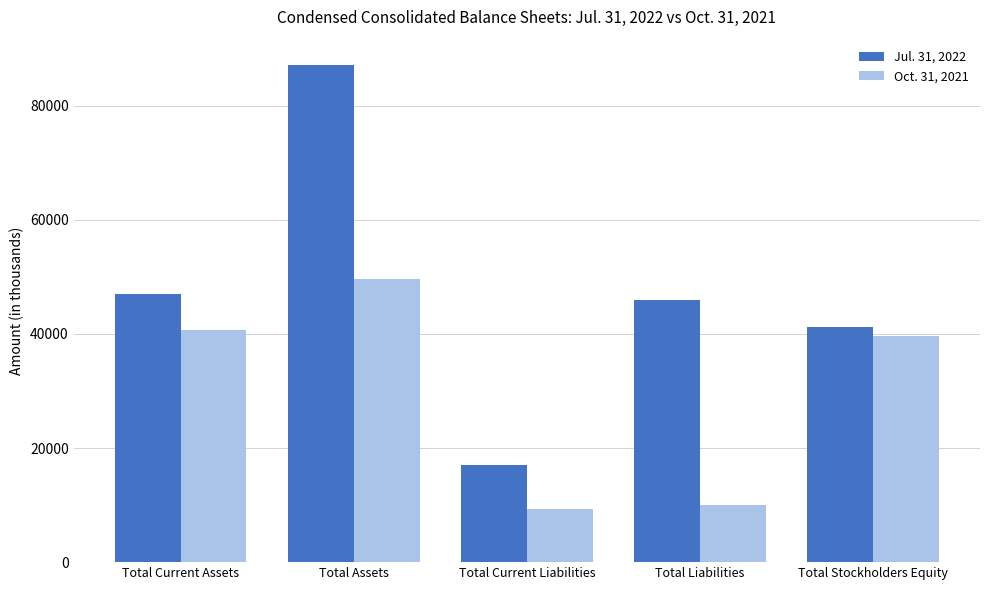

Is the value of Oct. 31, 2021 at Total Current Assets greater than the value of Jul. 31, 2022 at Total Current Liabilities?

Yes